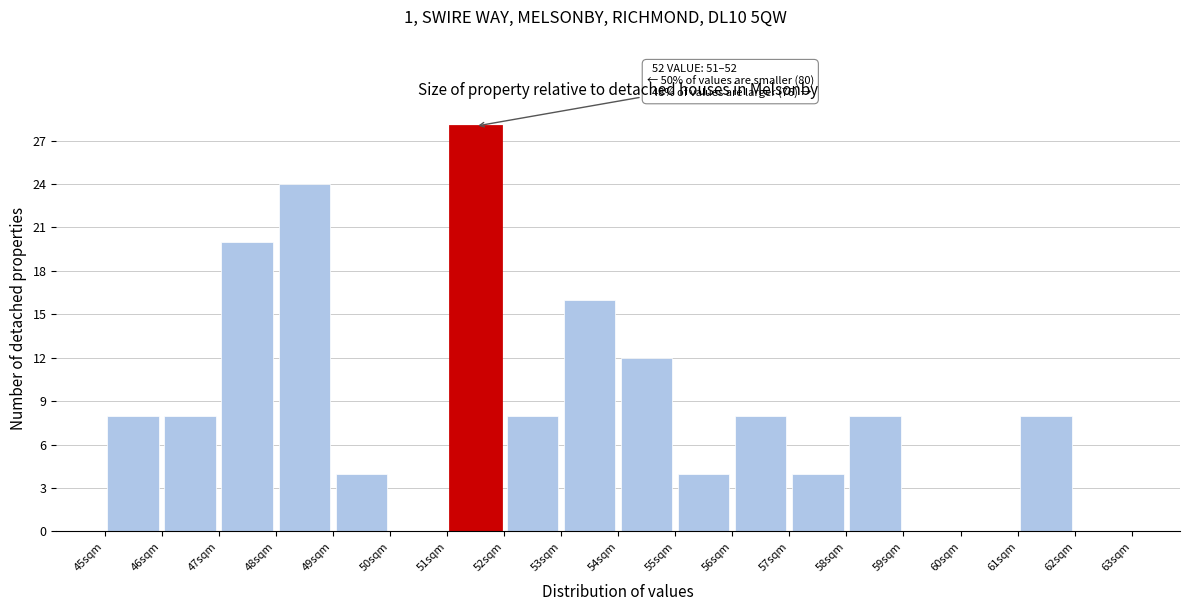

Which range on the x-axis has the tallest bar?

51 to 52